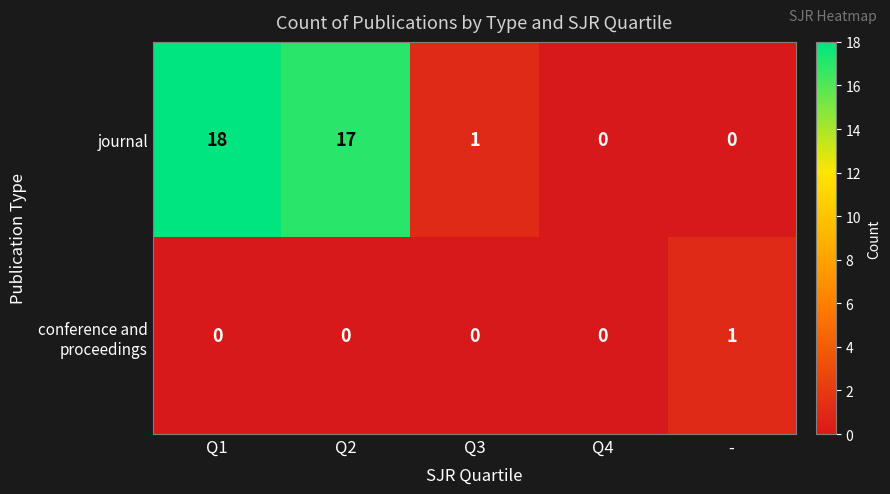

At which label does journal first exceed 1?

Q1